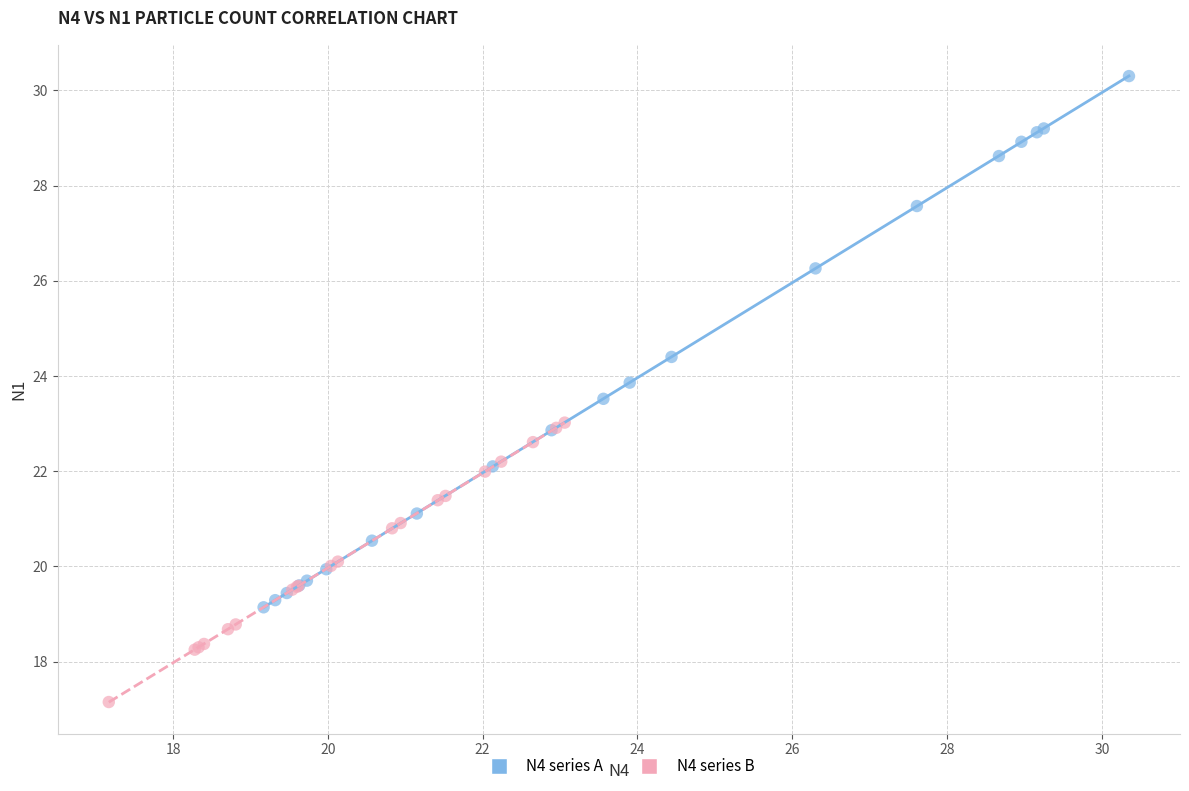

Which series reaches the maximum Y coordinate?

N4 series A